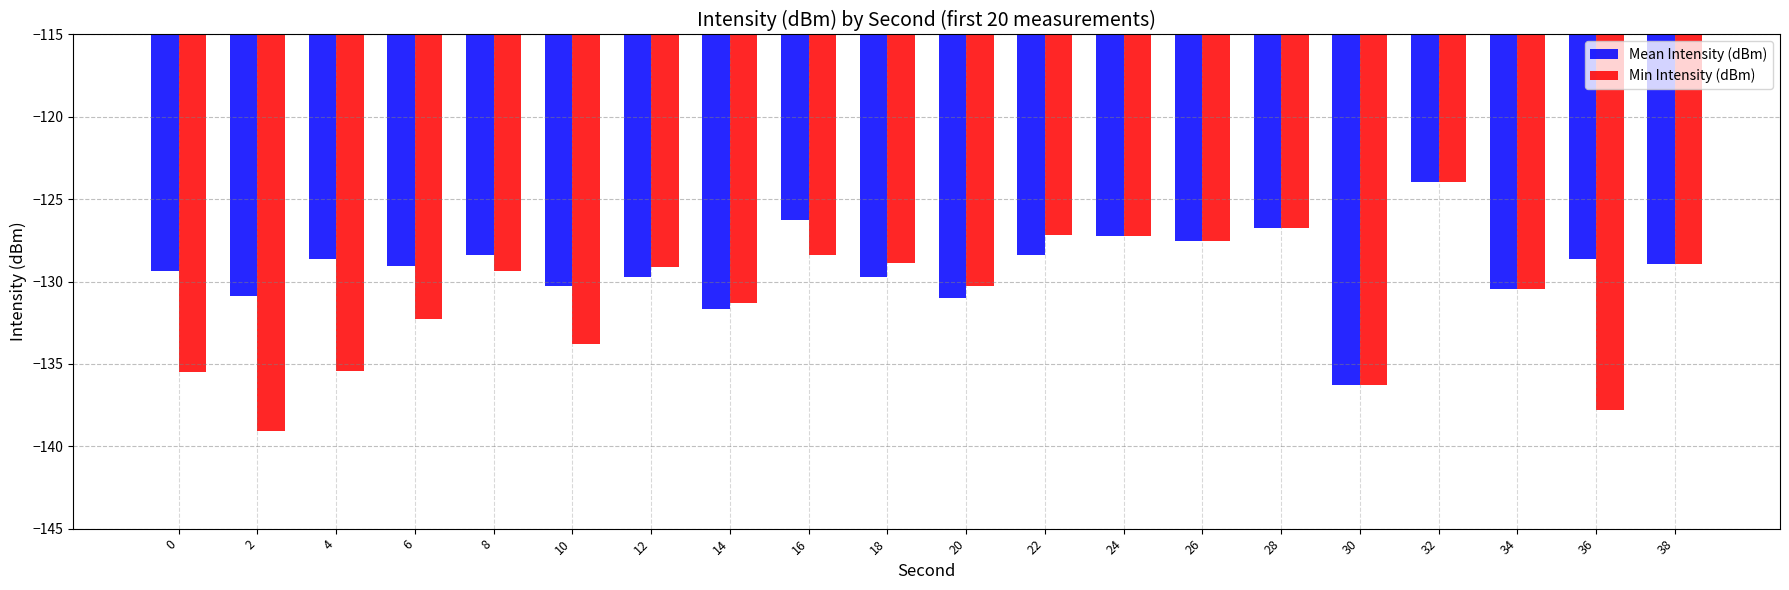

What is the difference between the maximum and minimum values in the Mean Intensity (dBm) series?

12.4